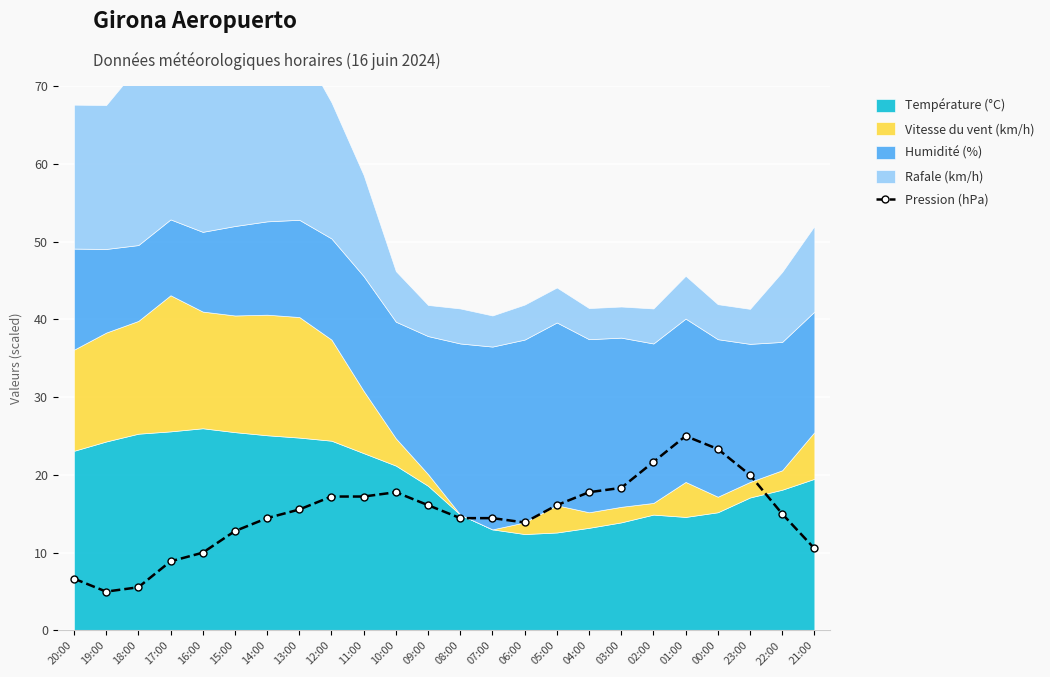

What is the minimum value shown in the chart?

5.0